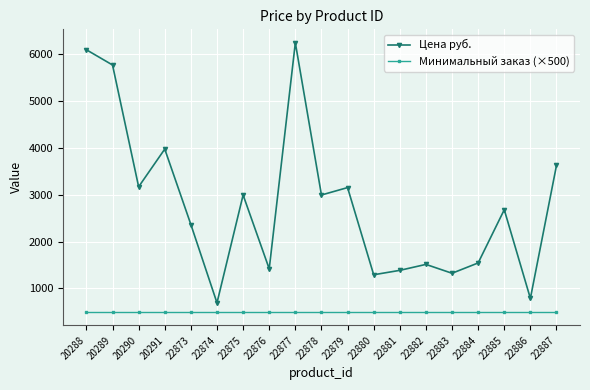

How many interior local peaks does the Цена руб. series have?

6